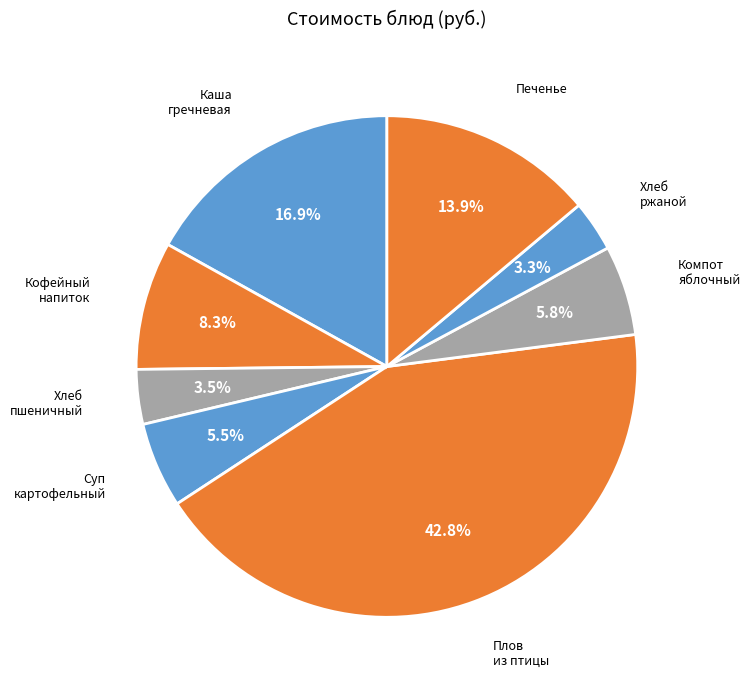

How many segments does this pie chart have?

8